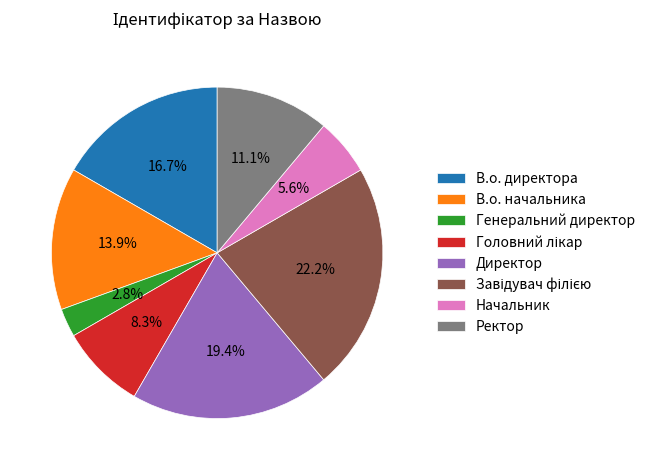

True or false: Ректор accounts for 11% of the total.

True